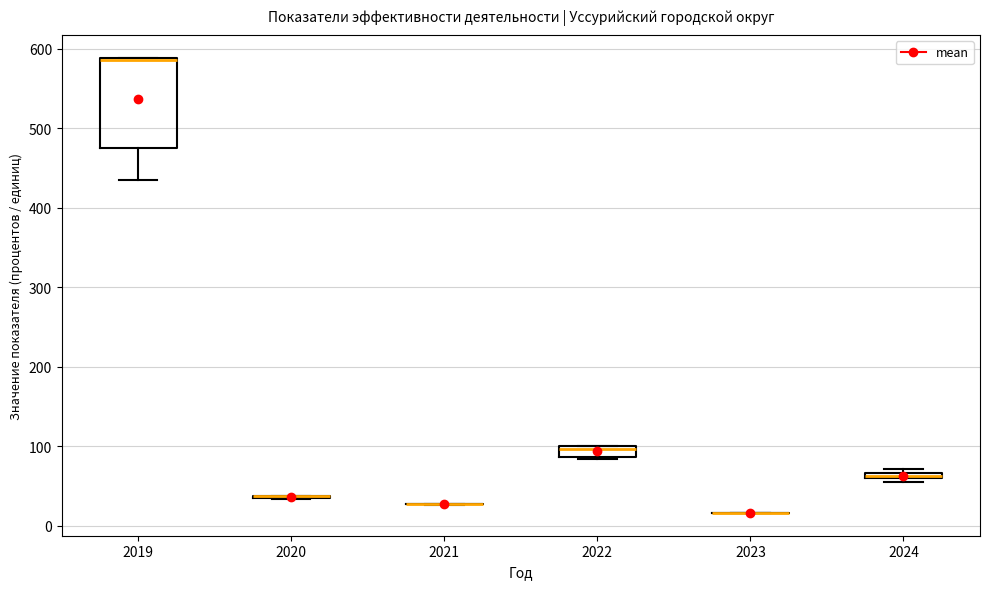

Which box is the tallest, from its lower edge to its upper edge?

2019